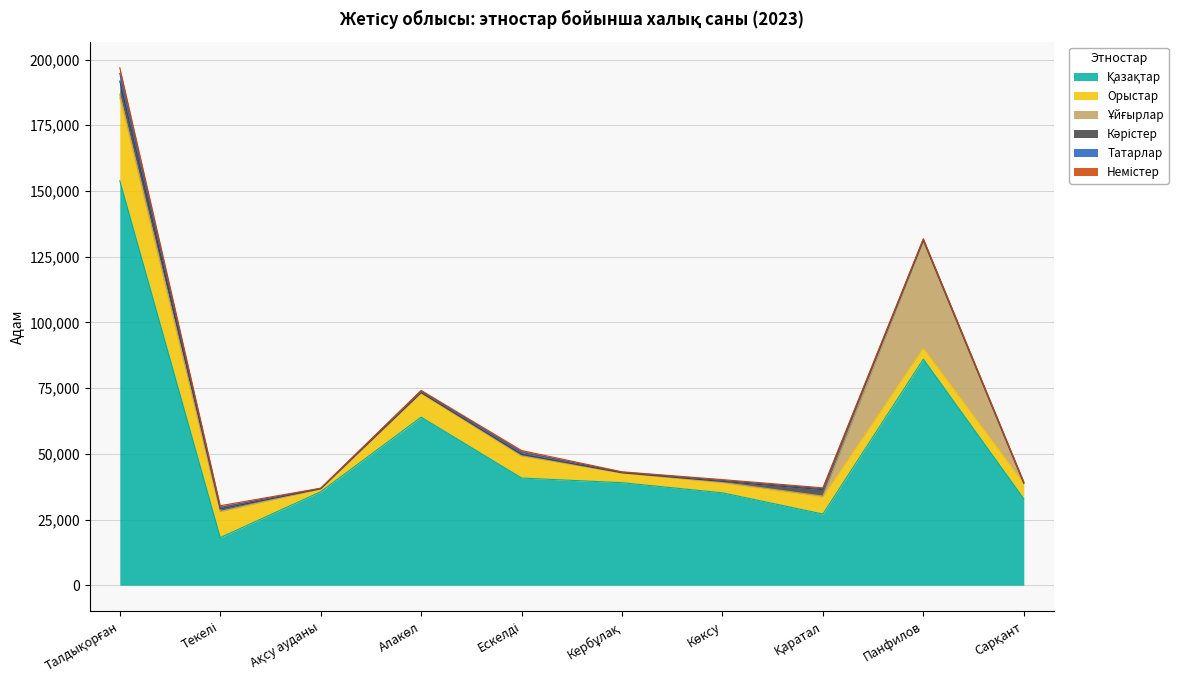

What is the difference between the maximum and minimum values in the Орыстар series?

30638